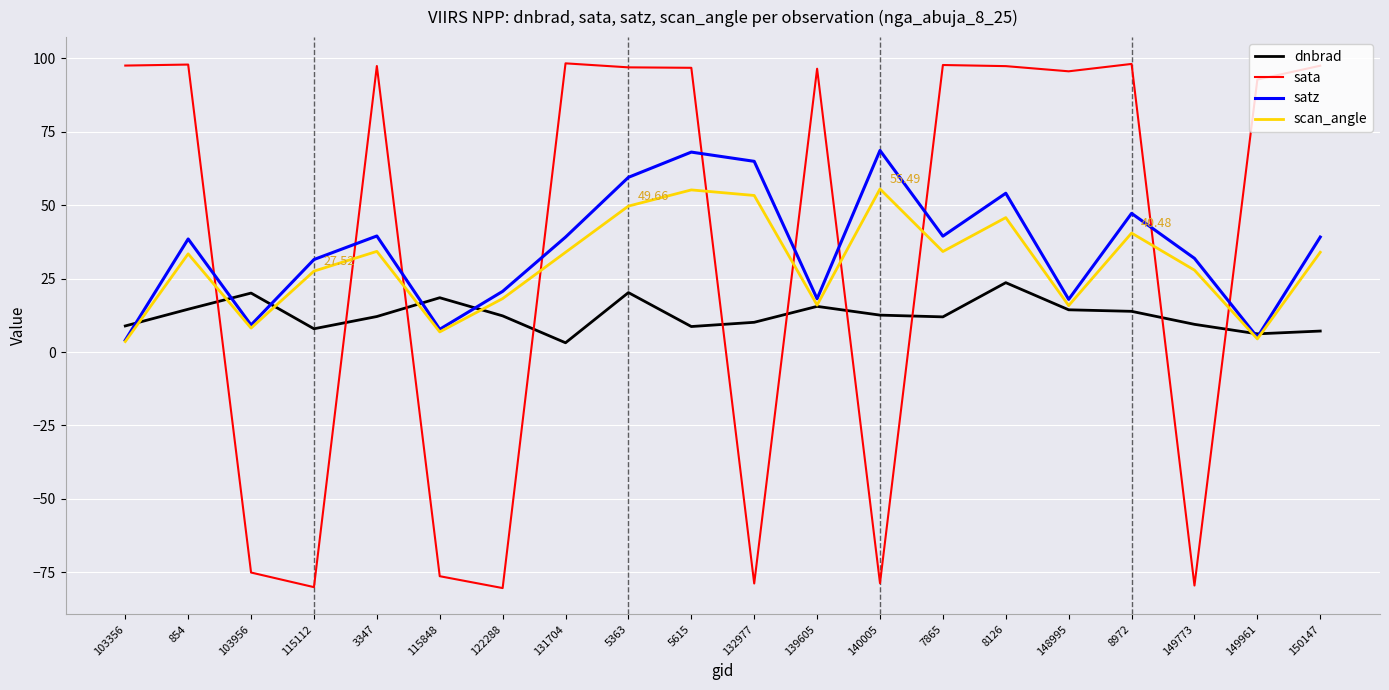

True or false: dnbrad has more than 1 points higher than both neighbors.

True